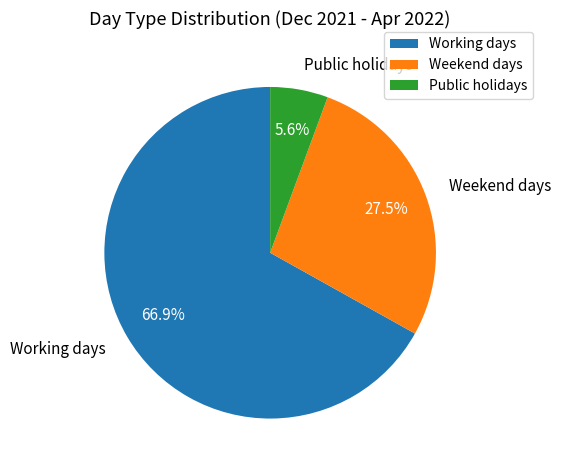

Which slice is the smallest?

Public holidays